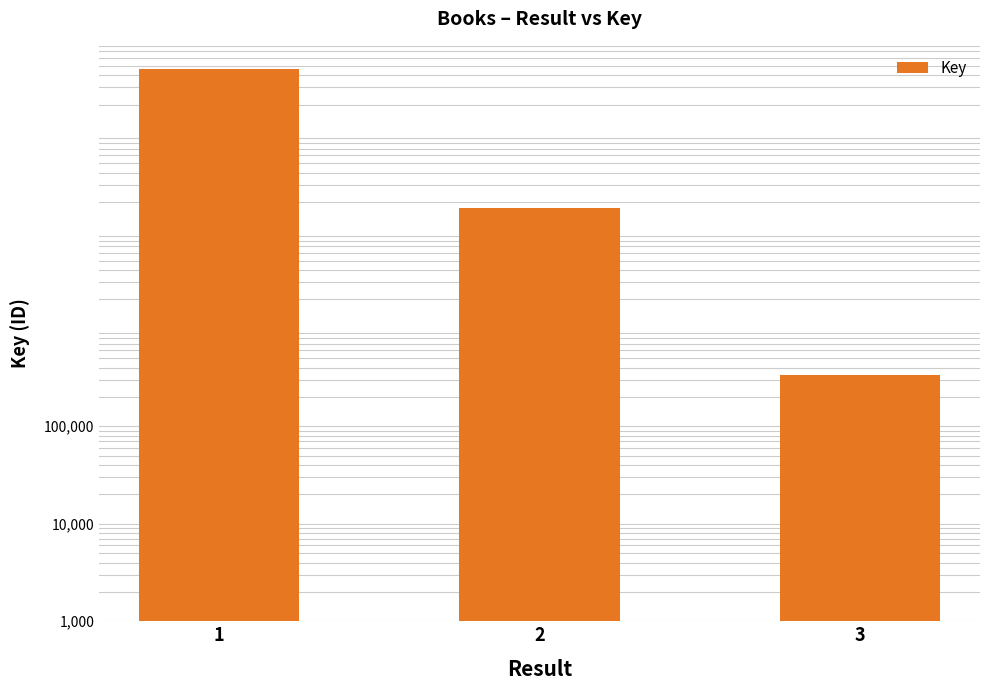

What is the ratio of the value at 2 to the value at 3?

51.8